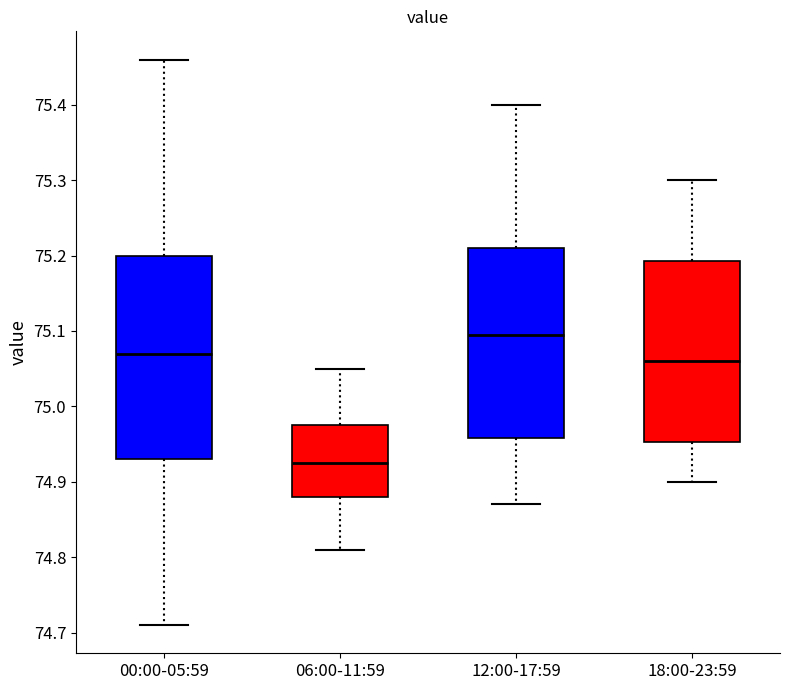

Which box has the highest median line?

12:00-17:59